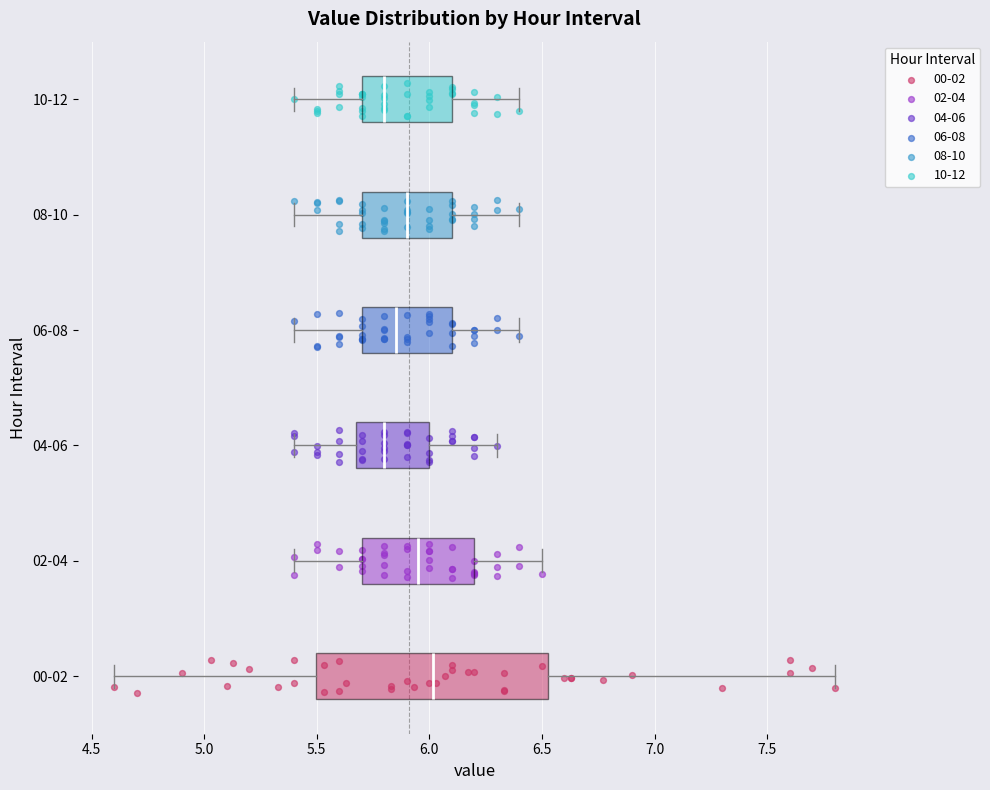

Which box is the widest, from its left edge to its right edge?

00-02